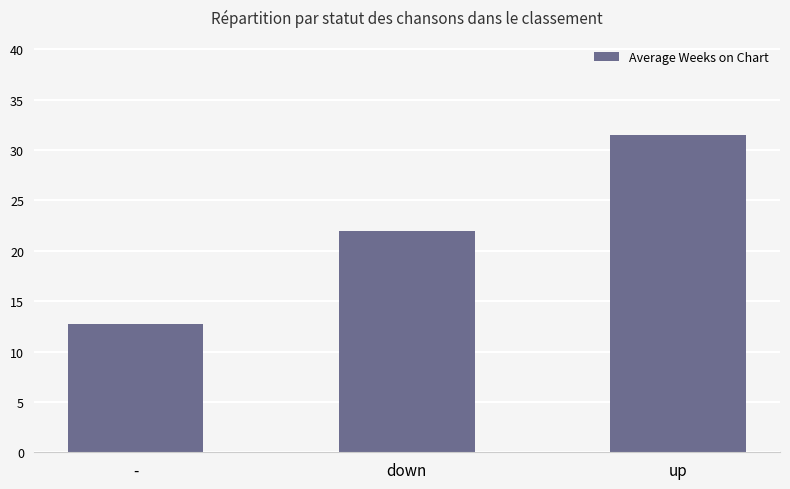

What position from the left is -?

1